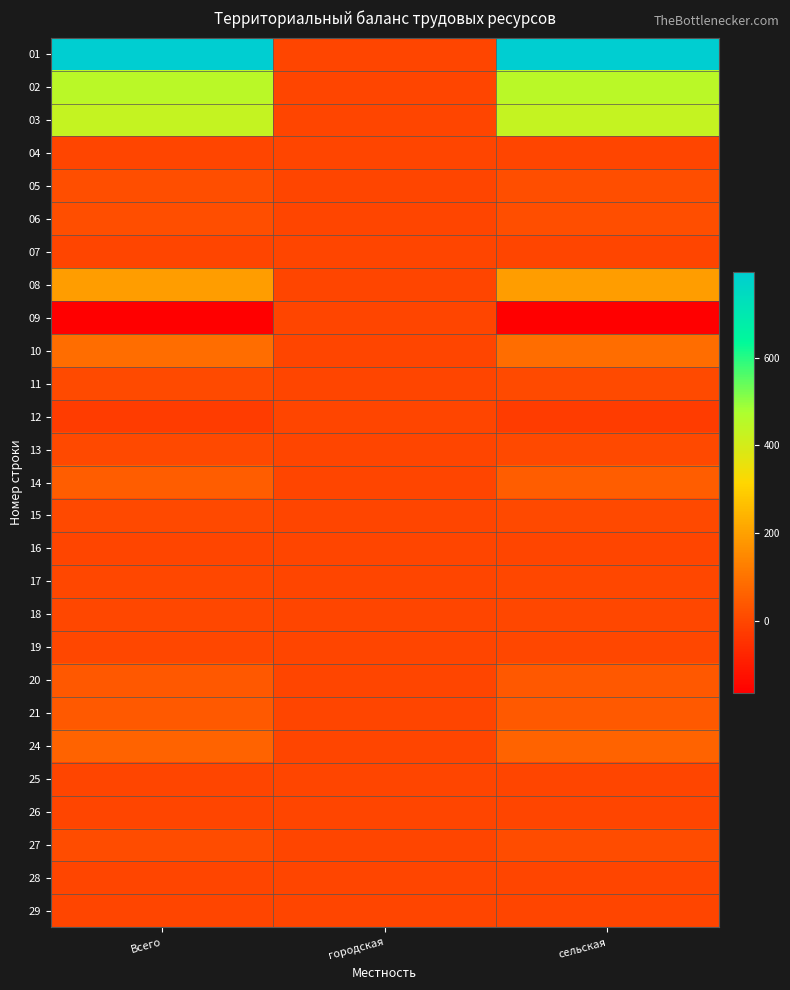

At which category is the sum across all series the highest?

Всего